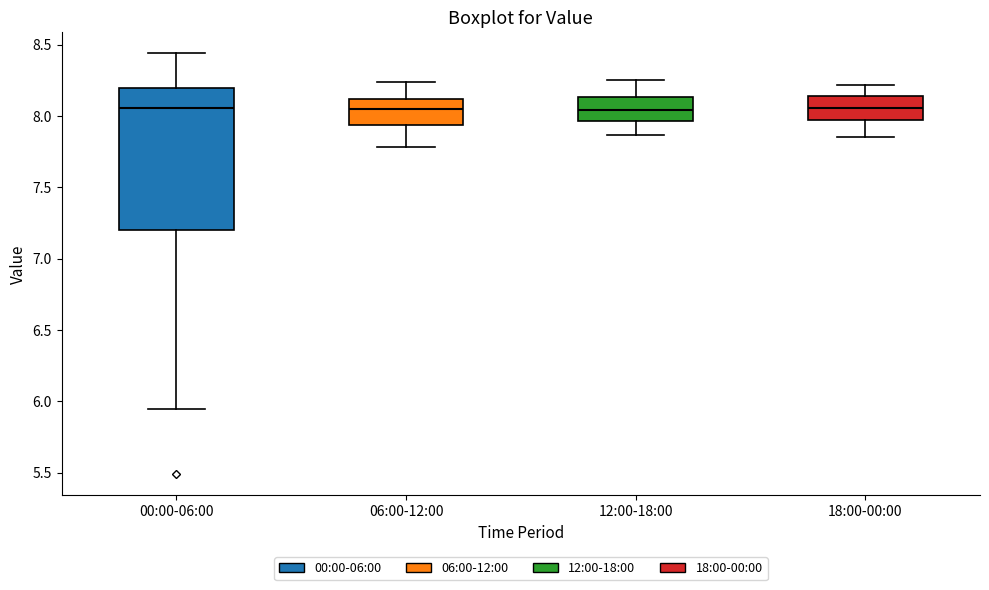

Reading left to right, transcribe this box plot: for each box, give where its median line is, the range the box spans, and where its two whiskers end, as read against the y-axis. The values are not printed on the chart, so give them approximately, as read against the axis.

00:00-06:00: median 8.05, box 7.20 to 8.20, whiskers 5.95 to 8.45
06:00-12:00: median 8.05, box 7.95 to 8.10, whiskers 7.80 to 8.25
12:00-18:00: median 8.05, box 7.95 to 8.15, whiskers 7.85 to 8.25
18:00-00:00: median 8.05, box 7.95 to 8.15, whiskers 7.85 to 8.20